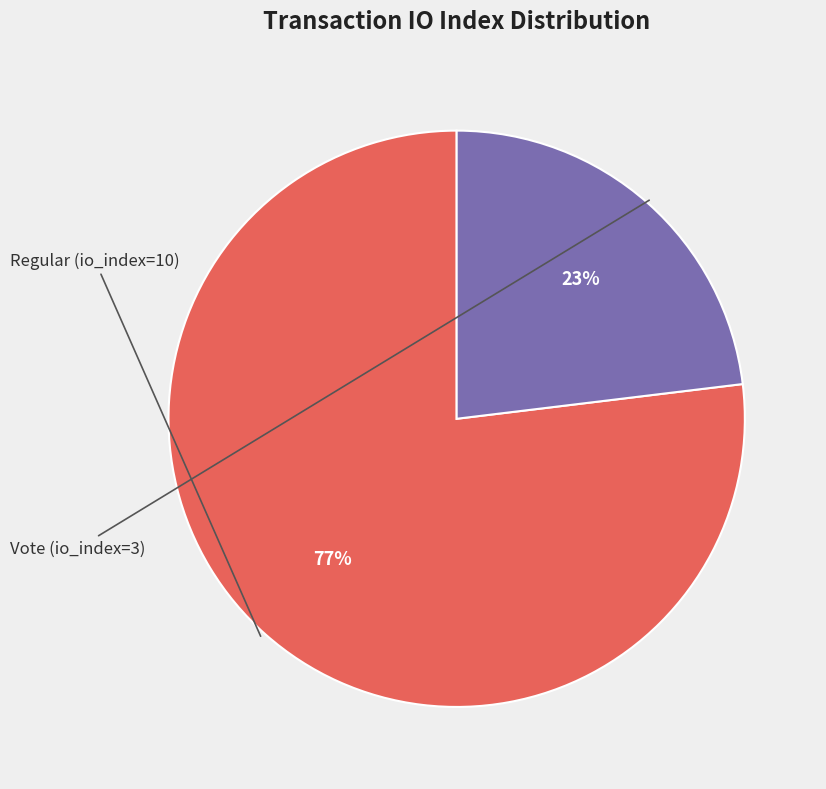

To the nearest percent, what is the average slice percentage?

50%